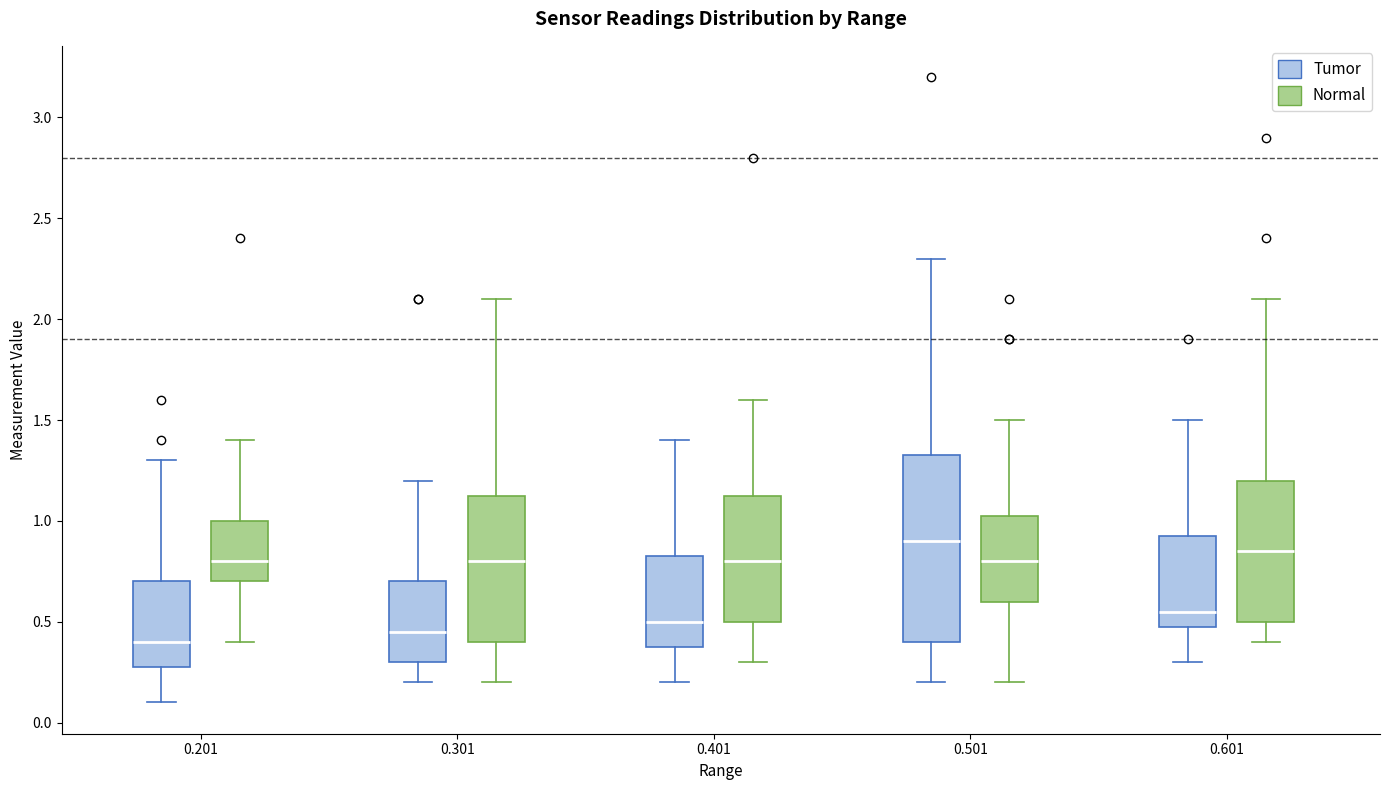

Where does the upper whisker of the box for 0.501 (Tumor) end on the y-axis? The values are not printed on the chart, so give them approximately, as read against the axis.

2.30